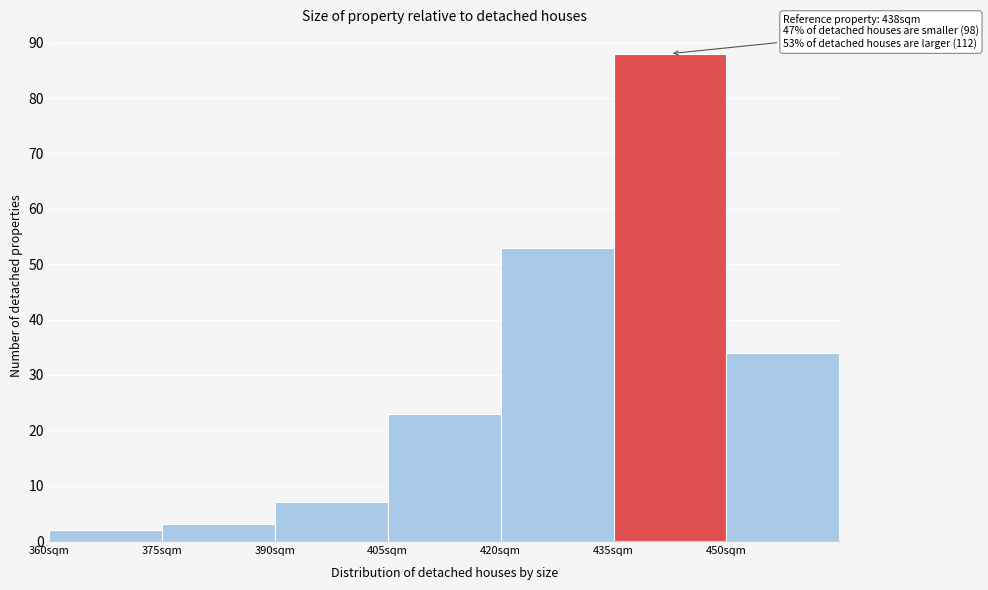

Over which range of the x-axis is the bar tallest?

435 to 450